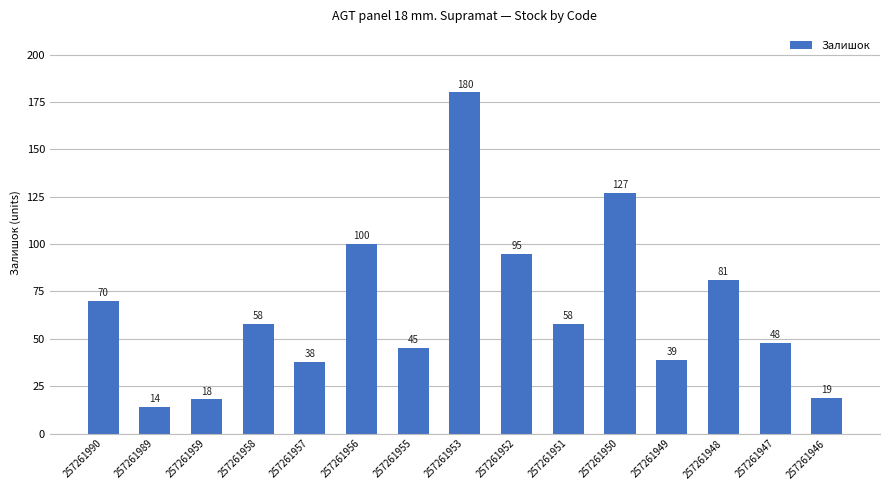

Are the bars grouped side by side (vs. stacked)?

No